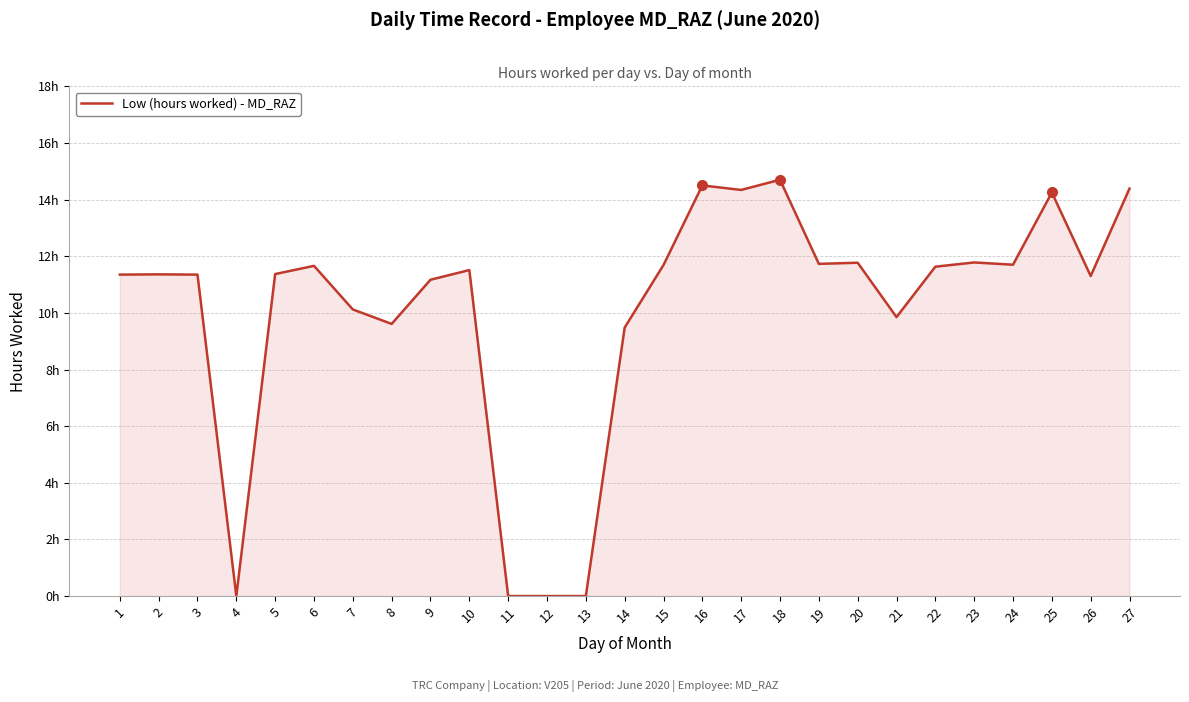

True or false: the data has more than 2 interior local peaks.

True